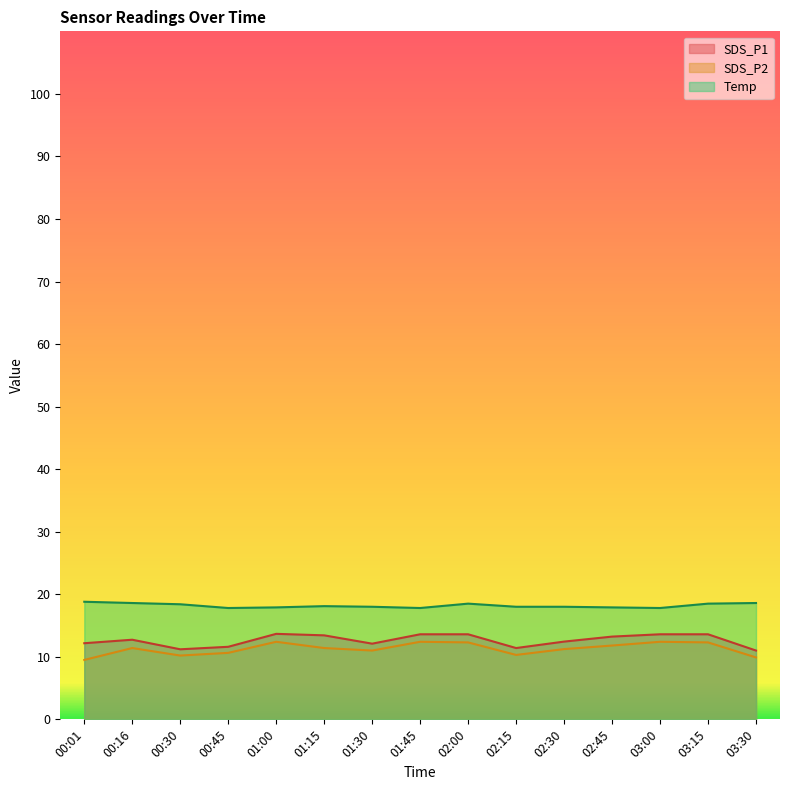

Between 01:30 and 02:30, which series saw the biggest shift?

SDS_P1